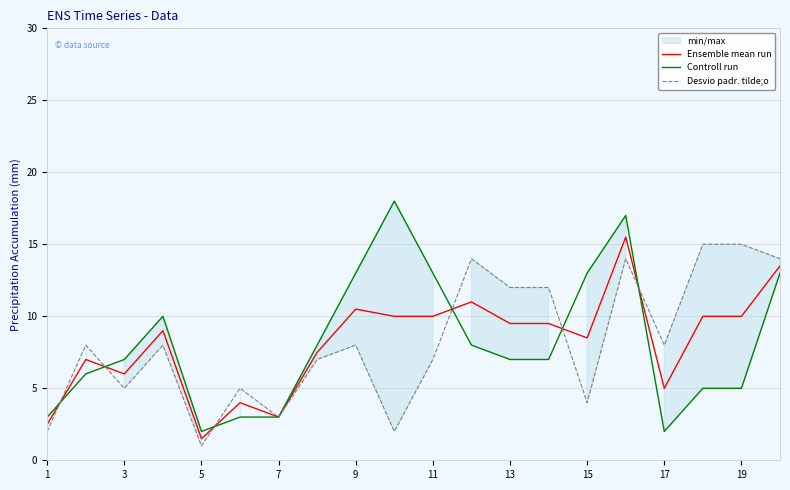

What is the maximum value for Desvio padr. tilde;o?

15.0